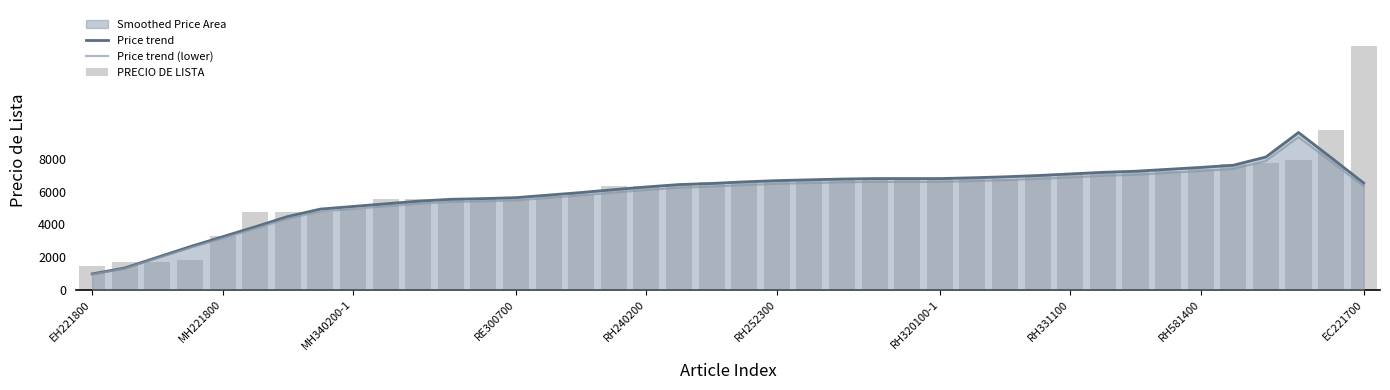

List the labels in order of PRECIO DE LISTA value, largest first.

39, 38, 37, 36, 35, 34, 32, 33, 31, 30, 29, 22, 23, 24, 25, 26, 27, 28, 21, 19, 20, 18, 16, 17, 15, 14, EC221700, 10, 11, 12, 13, RH581400, RH252300, RH320100-1, RH331100, RH240200, RE300700, MH340200-1, MH221800, EH221800